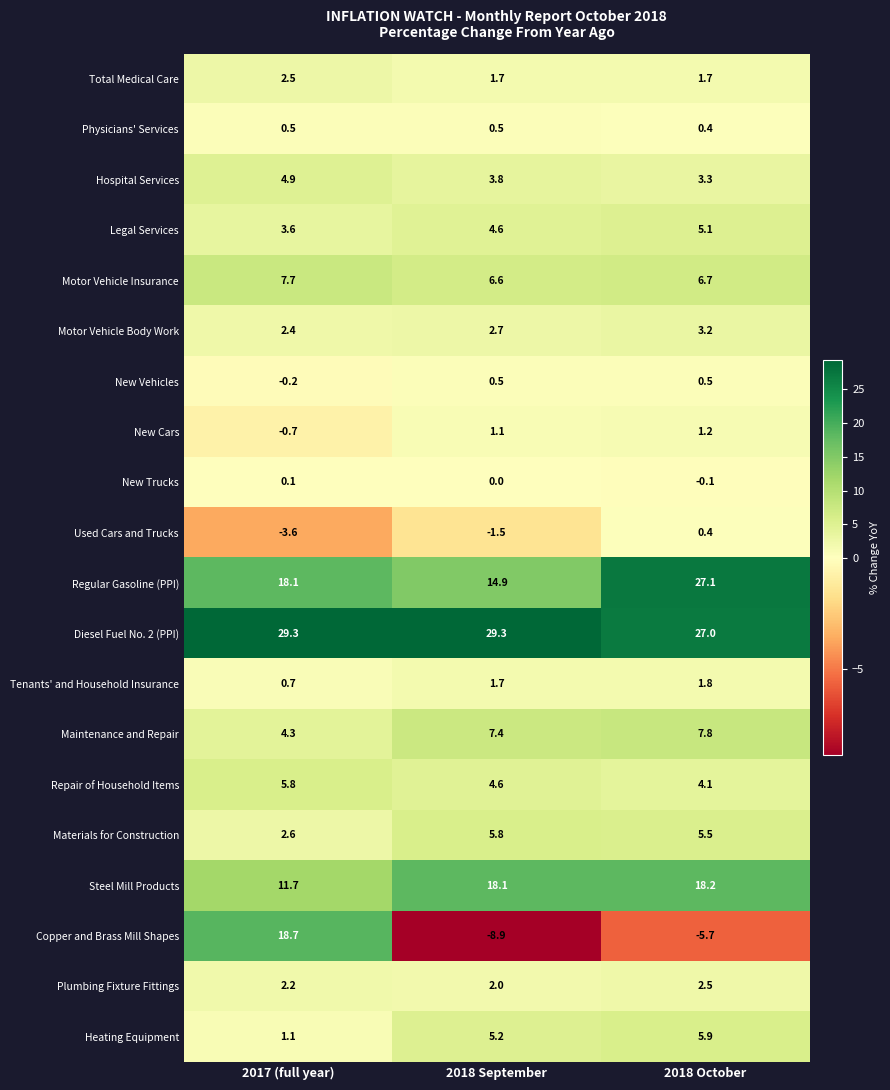

True or false: New Cars has a value of 0.3 at 2018 September.

False